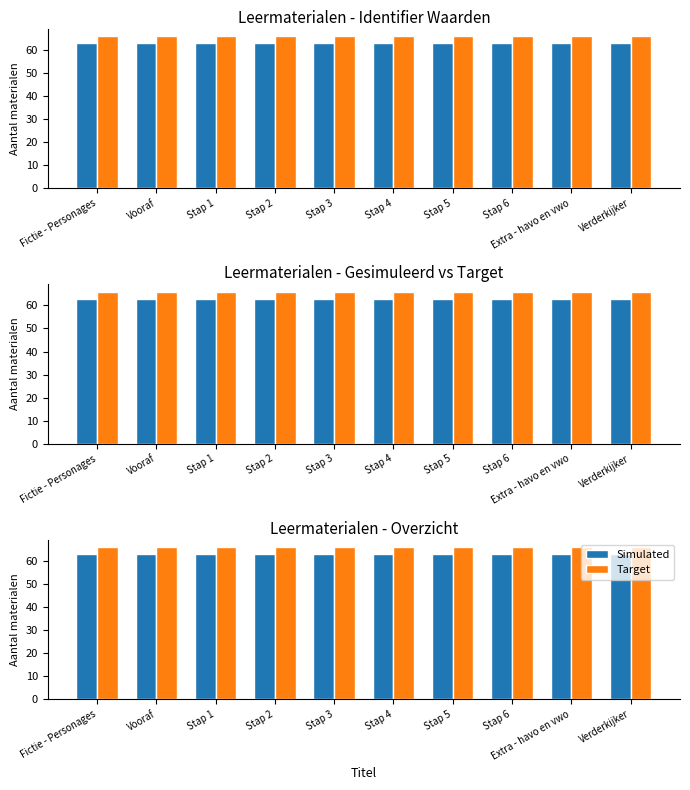

Reading right to left, list all the values displayed in this chart.

Simulated: Verderkijker=63	Extra - havo en vwo=63	Stap 6=63	Stap 5=63	Stap 4=63	Stap 3=63	Stap 2=63	Stap 1=63	Vooraf=63	Fictie - Personages=63
Target: Verderkijker=66	Extra - havo en vwo=66	Stap 6=66	Stap 5=66	Stap 4=66	Stap 3=66	Stap 2=66	Stap 1=66	Vooraf=66	Fictie - Personages=66